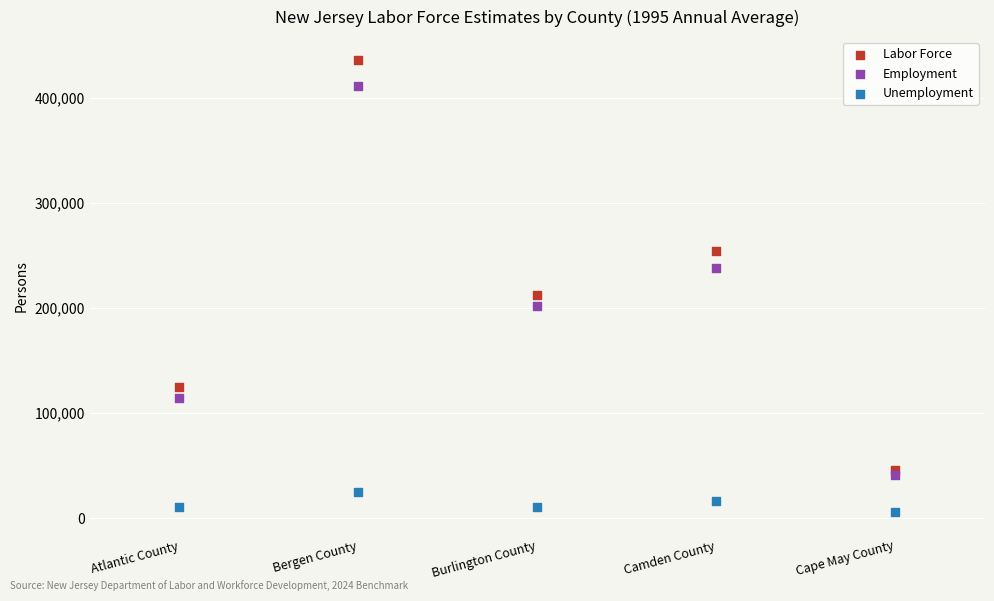

Which series has the widest spread of Y values?

Labor Force